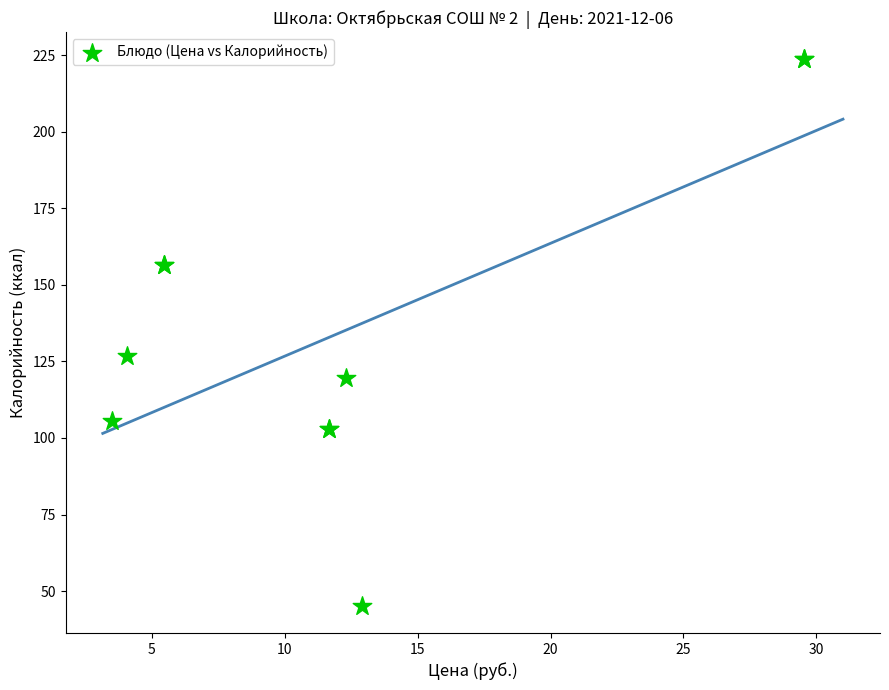

What Y value in the scatter plot is closest to 134?

126.8